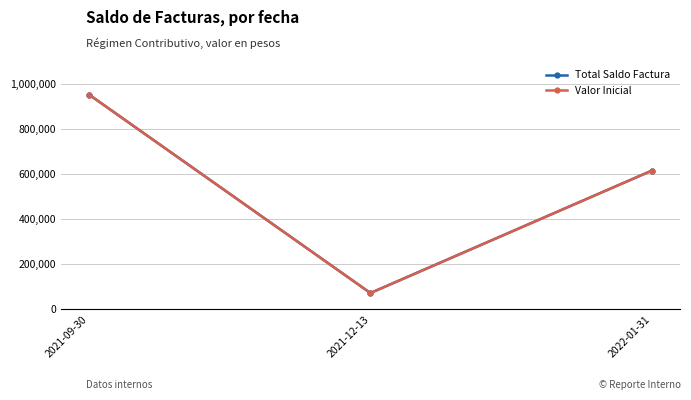

True or false: Total Saldo Factura has a value of 71485 at 2021-12-13.

True